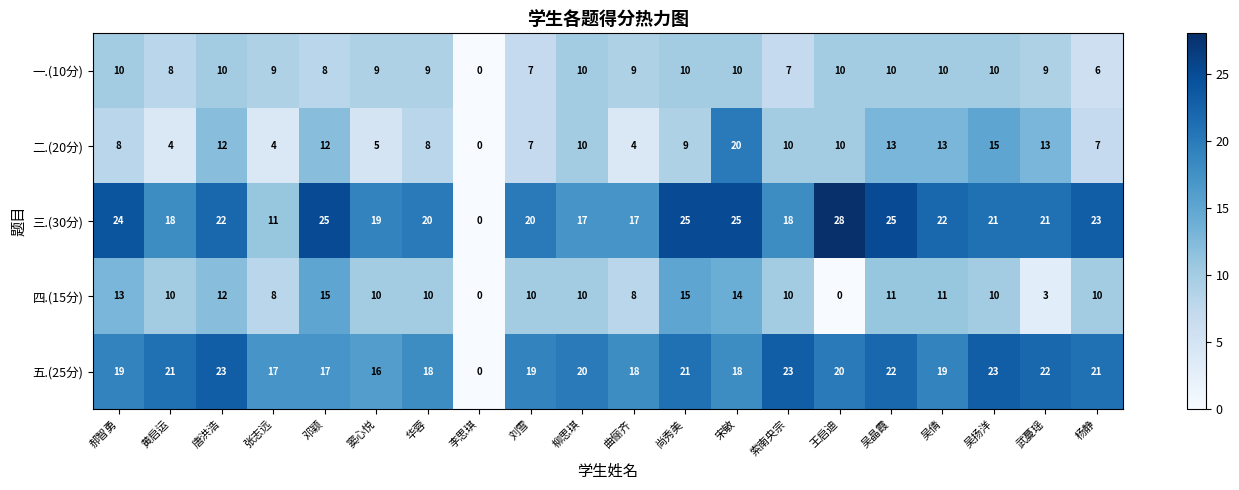

True or false: 一.(10分) has a value of 9 at 曲俪齐.

True